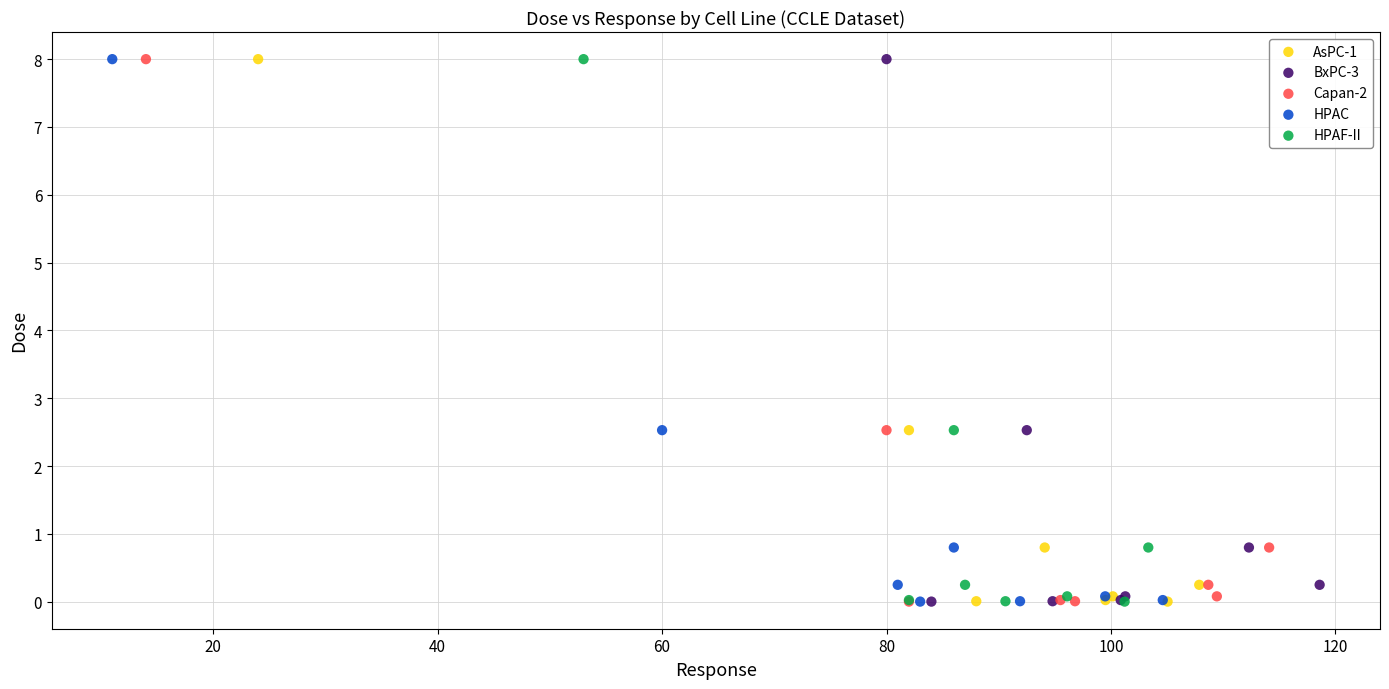

What are all the series names shown in the legend?

AsPC-1, BxPC-3, Capan-2, HPAC, HPAF-II